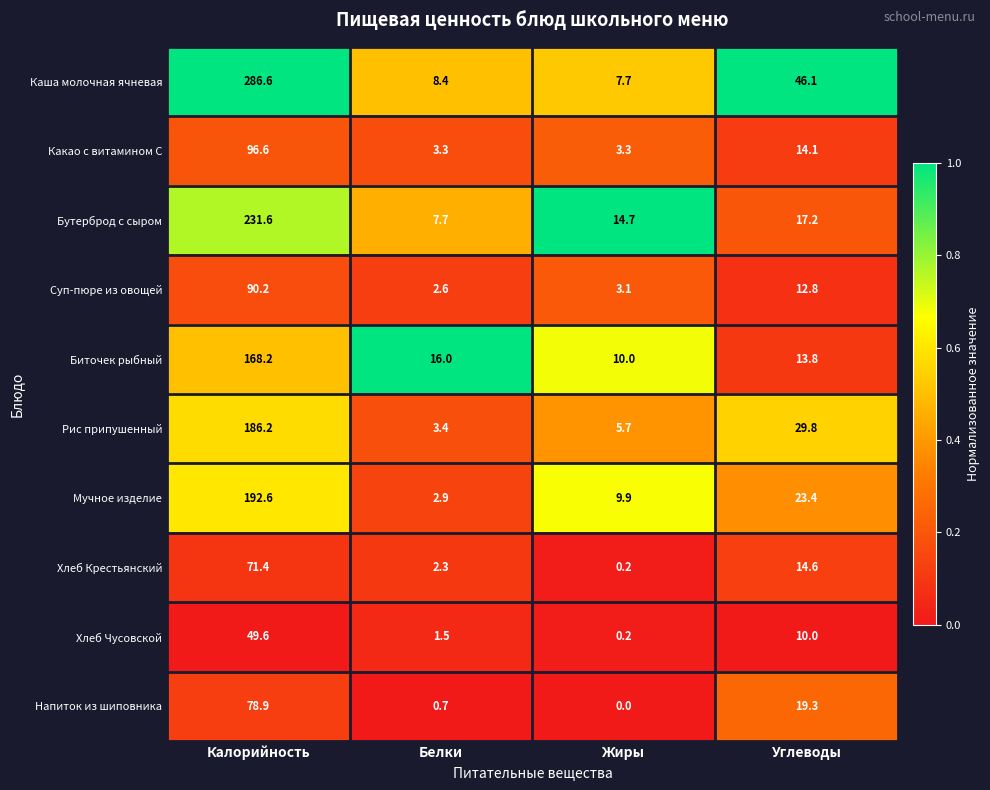

Is it true that Мучное изделие equals 314.8 at Калорийность?

False